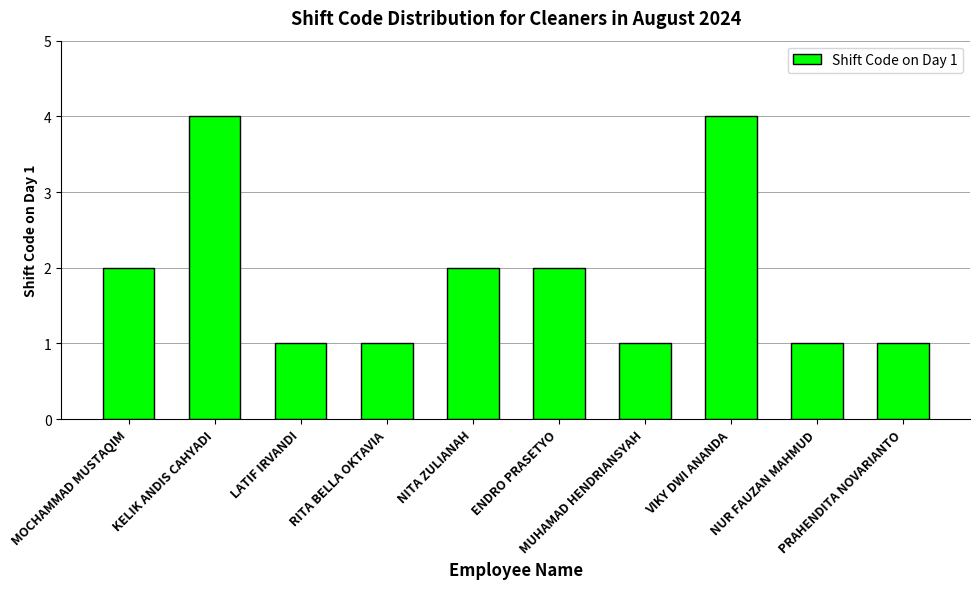

What is the ratio of the value at VIKY DWI ANANDA to the value at ENDRO PRASETYO?

2.0